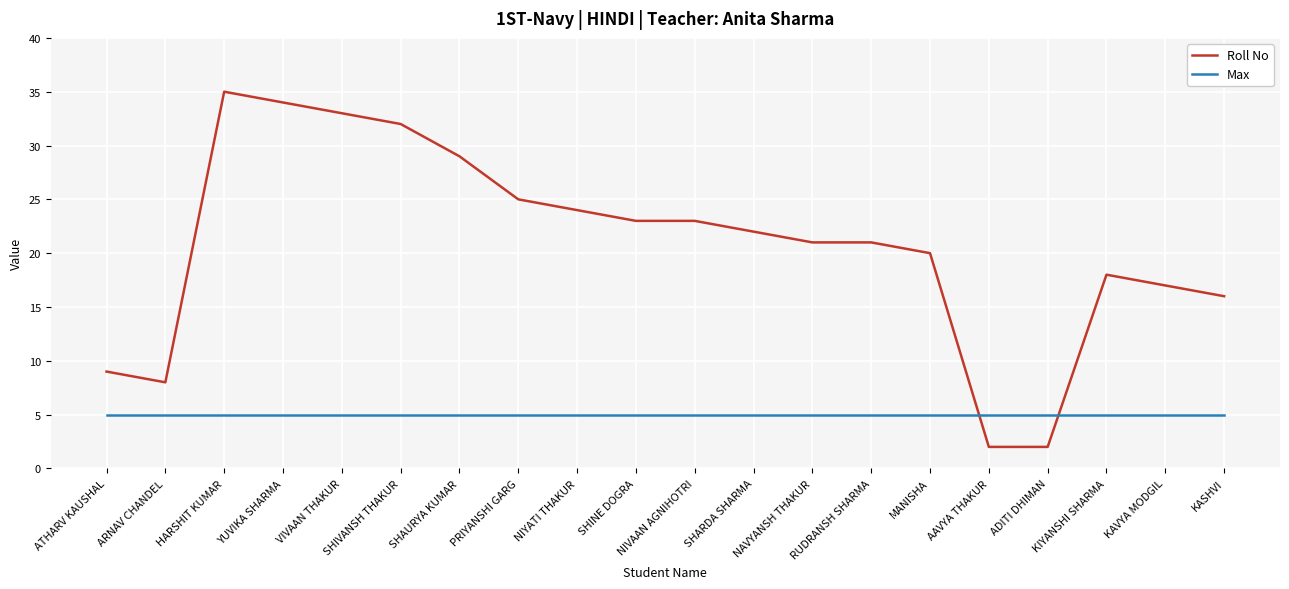

The value of Roll No at PRIYANSHI GARG is 43. True or false?

False